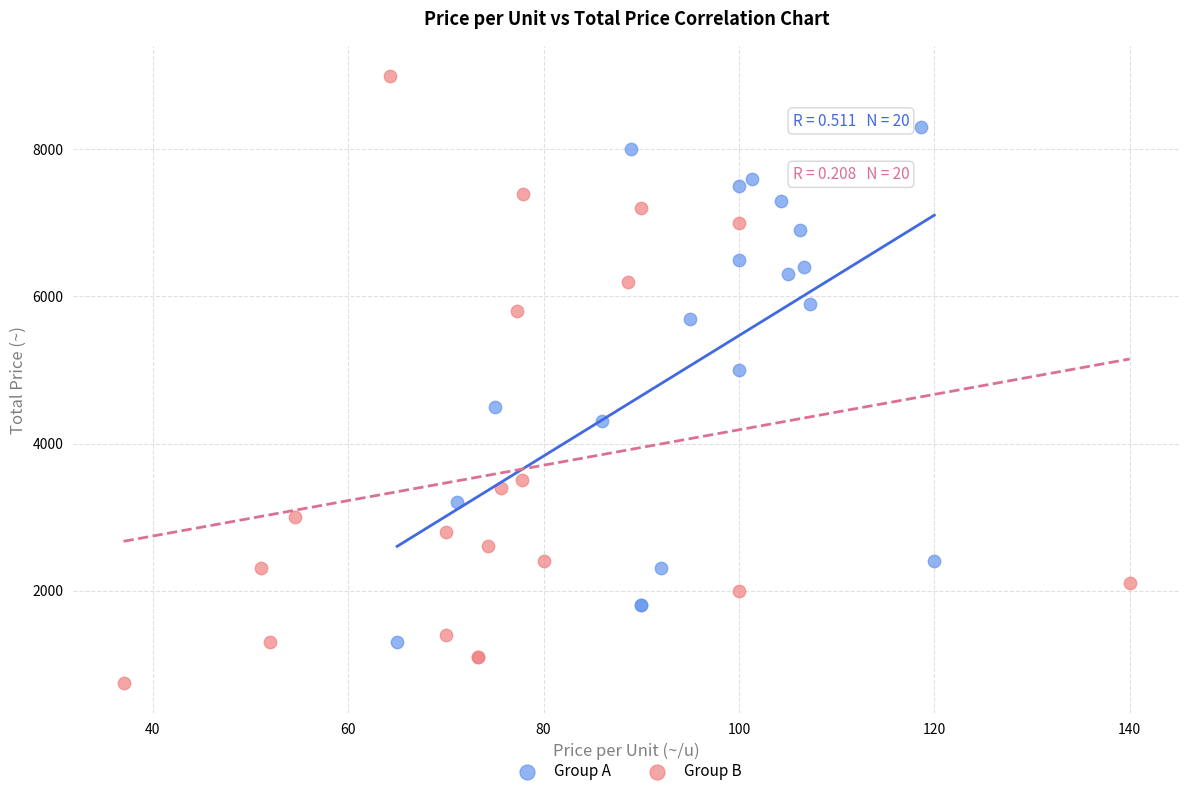

Which series has the widest spread of Y values?

Group B